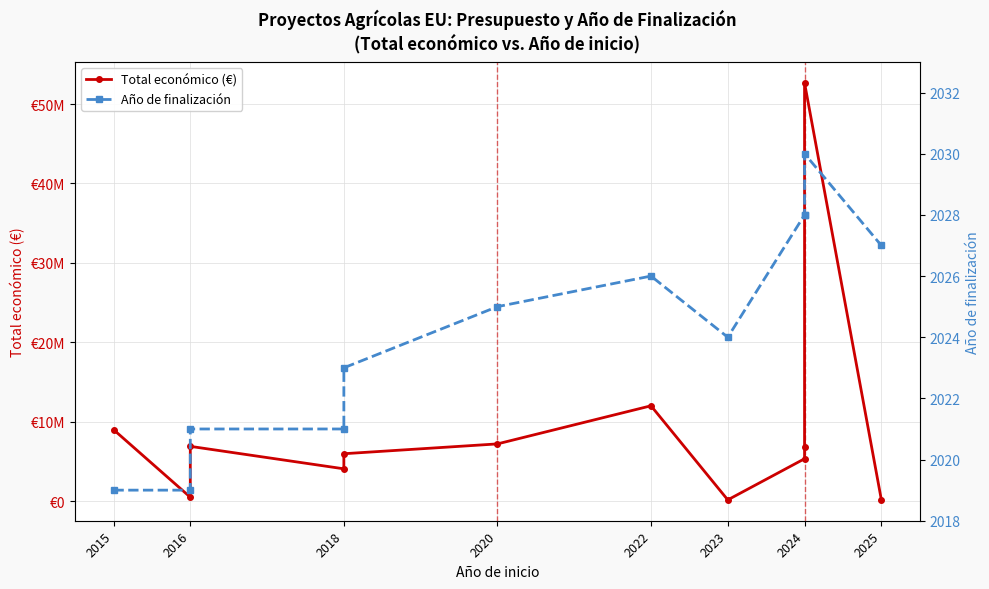

What is the total value across all series at 2016?

488019